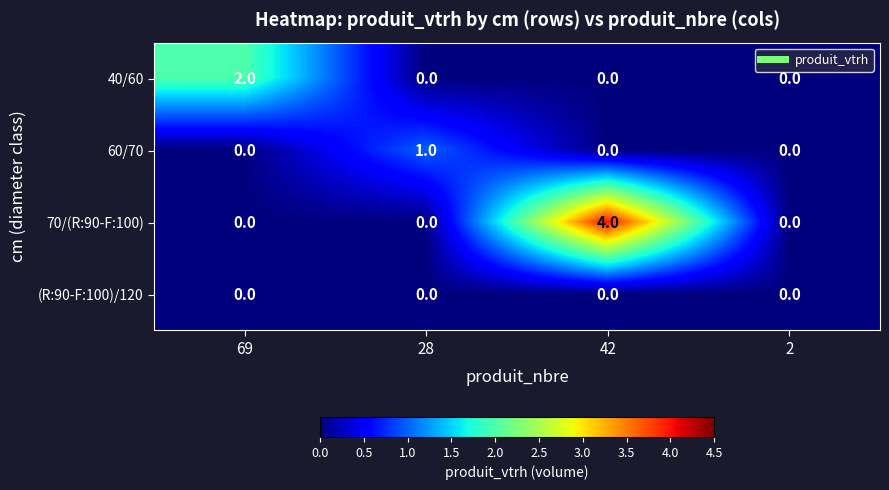

List the series in order of their peak value, lowest first.

(R:90-F:100)/120, 60/70, 40/60, 70/(R:90-F:100)